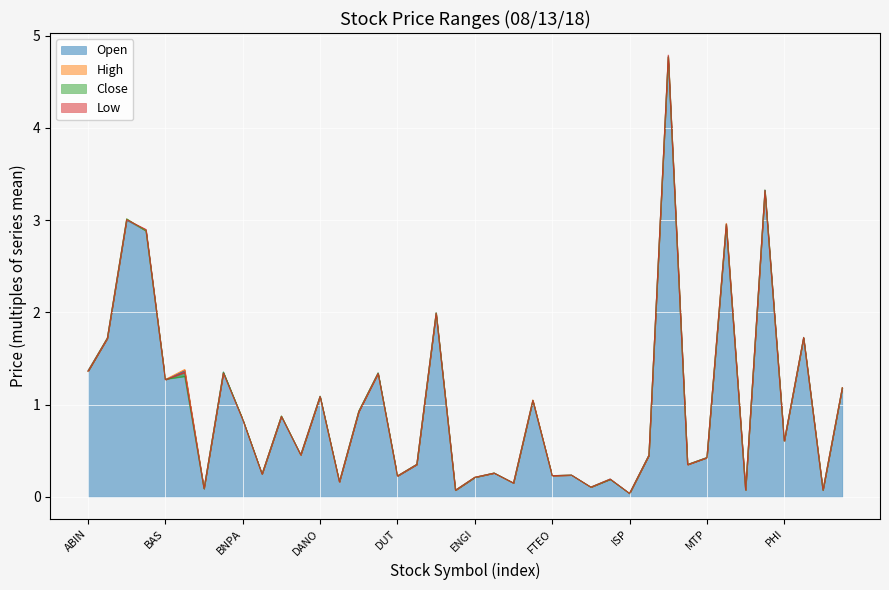

What is the label of the 17th point from the left?

DUT